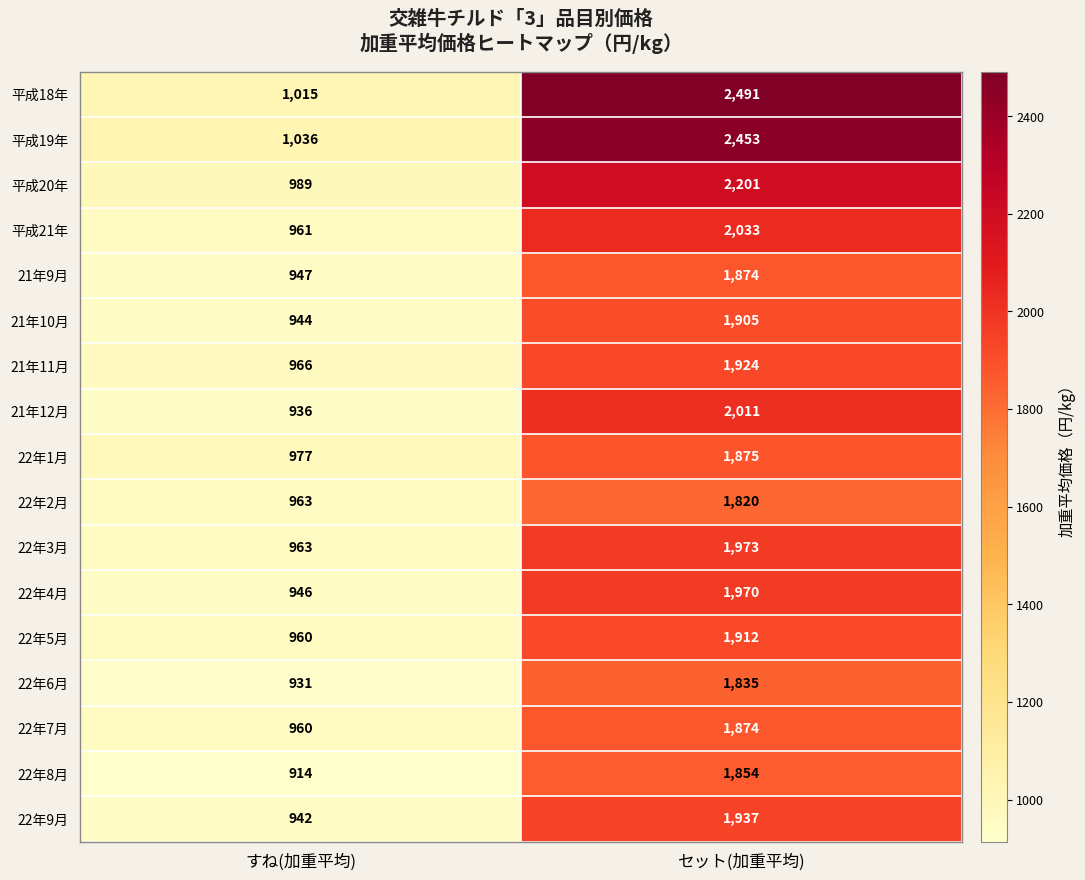

The 22年8月 series shows 914 at すね(加重平均). True or false?

True